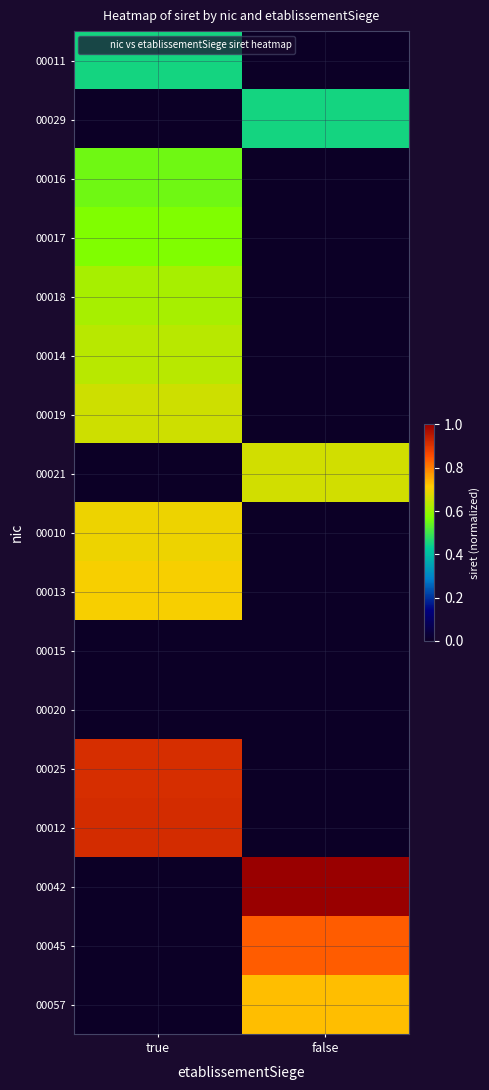

At which category does the chart reach its minimum across all series?

false